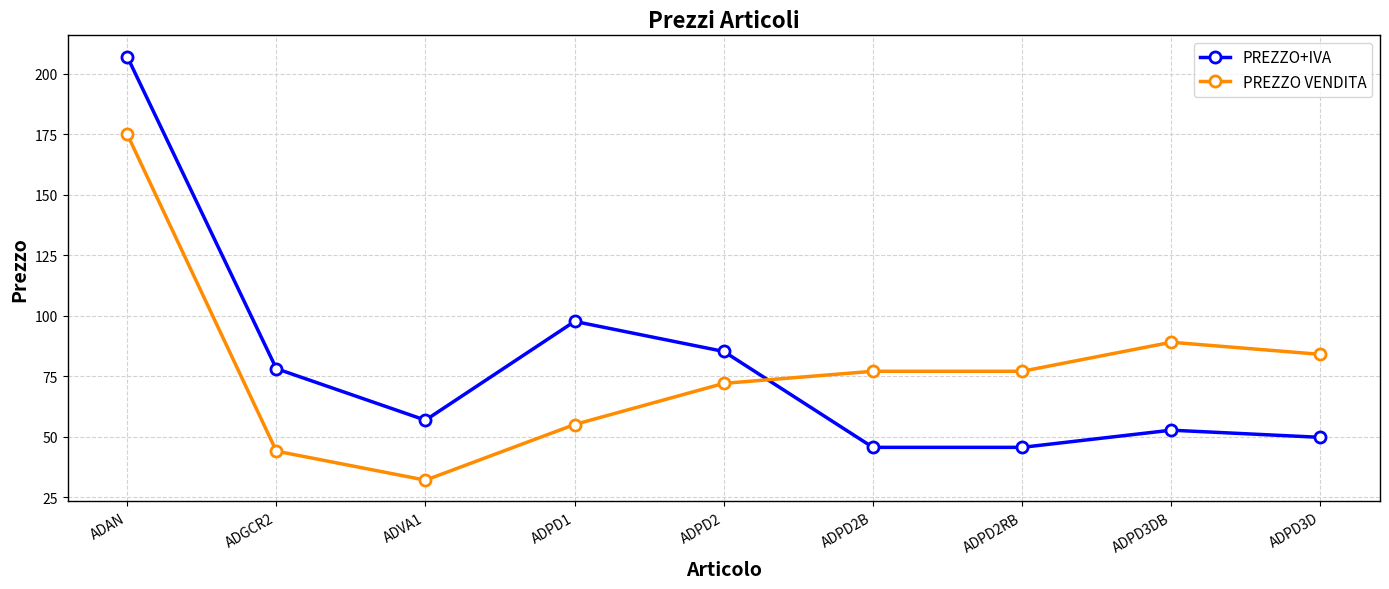

What is the difference between the PREZZO VENDITA values at ADPD2B and ADGCR2?

33.0